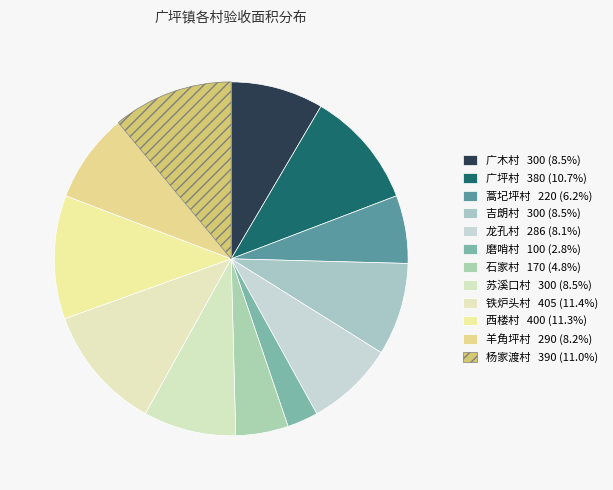

How many segments does this pie chart have?

12